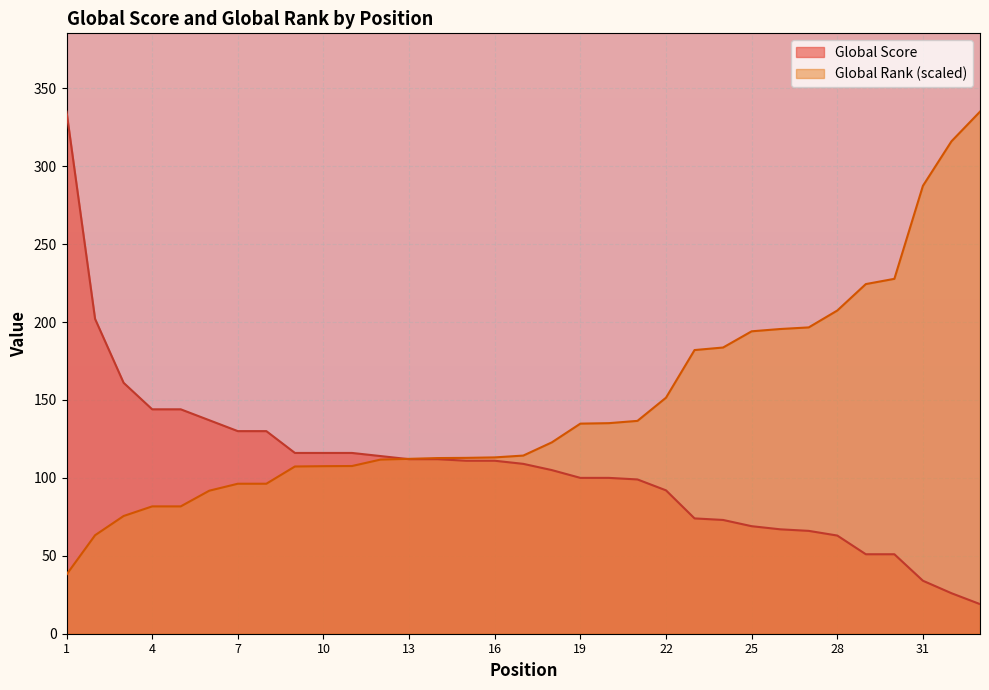

Reading right to left, list all the values displayed in this chart.

Global Score: 33=19.0	32=26.0	31=34.0	30=51.0	29=51.0	28=63.0	27=66.0	26=67.0	25=69.0	24=73.0	23=74.0	22=92.0	21=99.0	20=100.0	19=100.0	18=105.0	17=109.0	16=111.0	15=111.0	14=112.0	13=112.0	12=114.0	11=116.0	10=116.0	9=116.0	8=130.0	7=130.0	6=137.0	5=144.0	4=144.0	3=161.0	2=202.0	1=335.0
Global Rank: 33=335.0	32=316.0	31=287.4	30=227.7	29=224.4	28=207.4	27=196.6	26=195.5	25=194.1	24=183.7	23=182.0	22=151.4	21=136.6	20=135.1	19=134.8	18=122.8	17=114.3	16=113.1	15=112.8	14=112.7	13=112.2	12=111.7	11=107.6	10=107.5	9=107.3	8=96.2	7=96.2	6=91.8	5=81.7	4=81.7	3=75.5	2=63.2	1=38.0